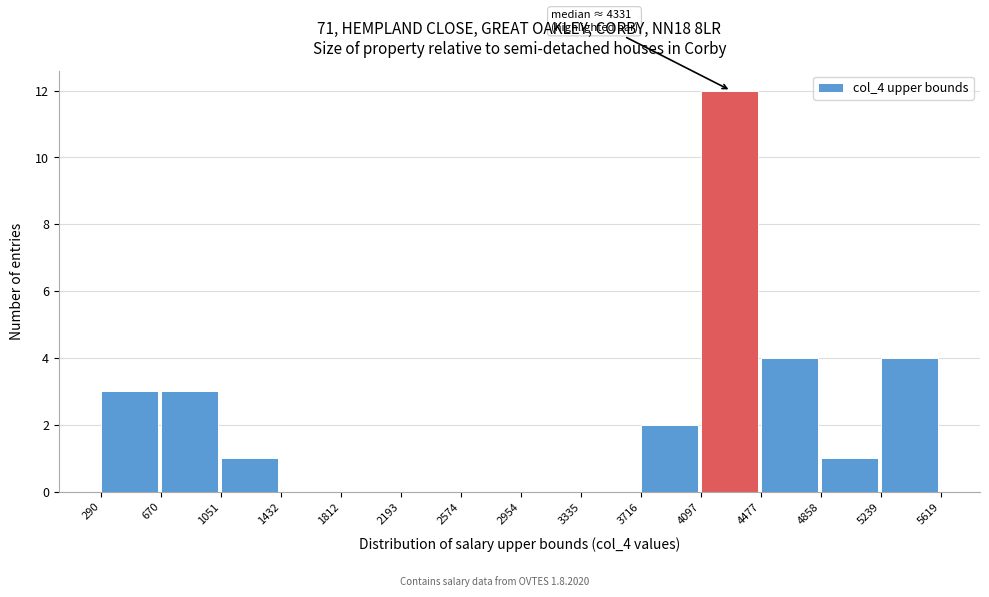

Which range on the x-axis has the tallest bar?

4097 to 4477